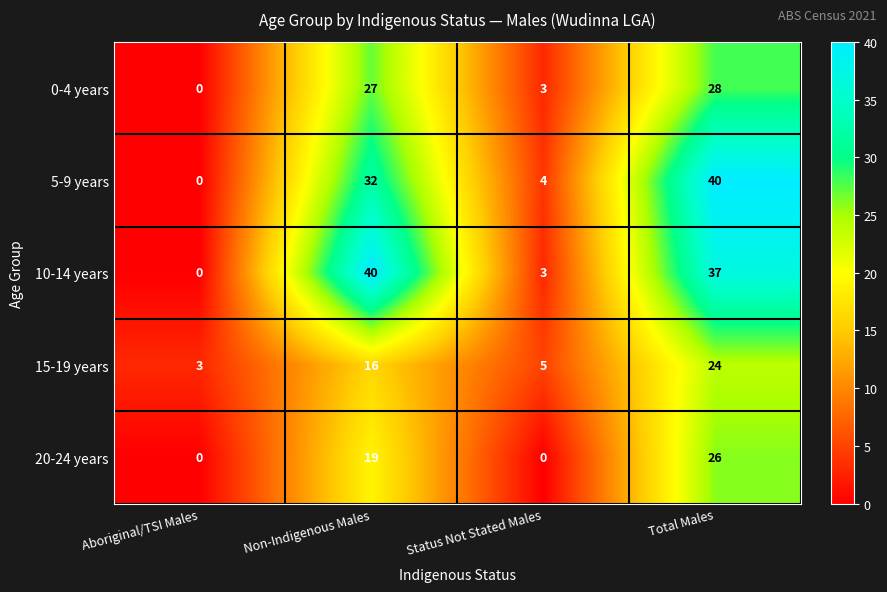

Reading right to left, what are all the values shown in this chart?

0-4 years: Total Males=28	Status Not Stated Males=3	Non-Indigenous Males=27	Aboriginal/TSI Males=0
5-9 years: Total Males=40	Status Not Stated Males=4	Non-Indigenous Males=32	Aboriginal/TSI Males=0
10-14 years: Total Males=37	Status Not Stated Males=3	Non-Indigenous Males=40	Aboriginal/TSI Males=0
15-19 years: Total Males=24	Status Not Stated Males=5	Non-Indigenous Males=16	Aboriginal/TSI Males=3
20-24 years: Total Males=26	Status Not Stated Males=0	Non-Indigenous Males=19	Aboriginal/TSI Males=0